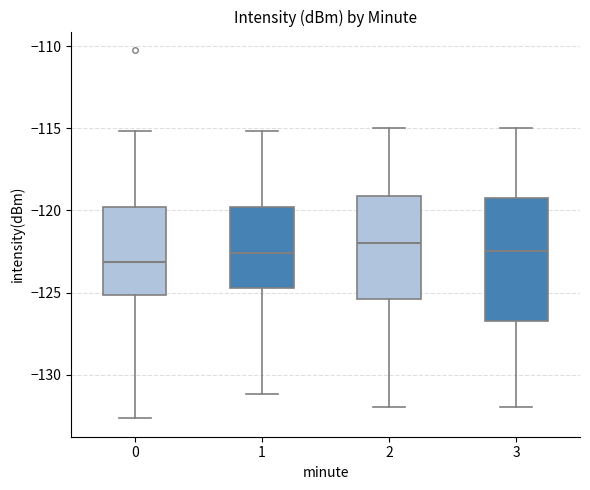

Which box is the tallest, from its lower edge to its upper edge?

3